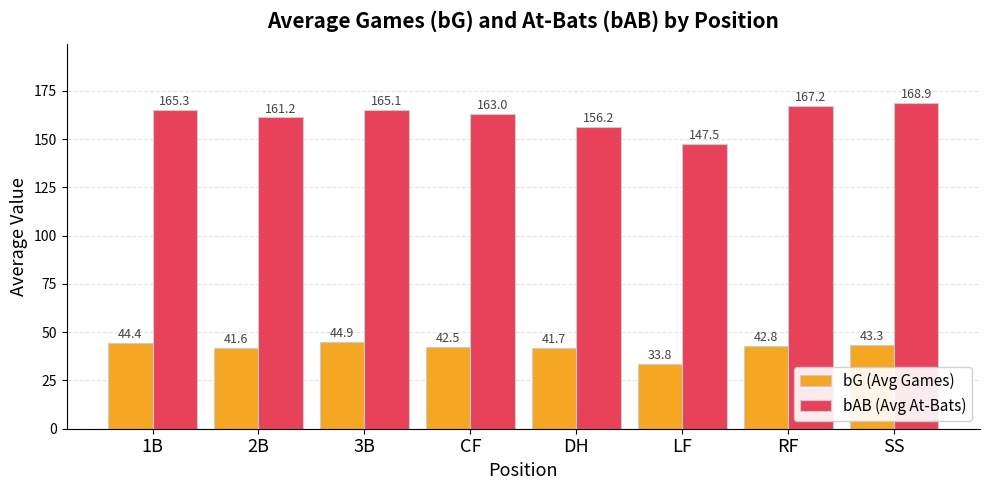

What is the spread (max minus min) of values at SS?

125.5